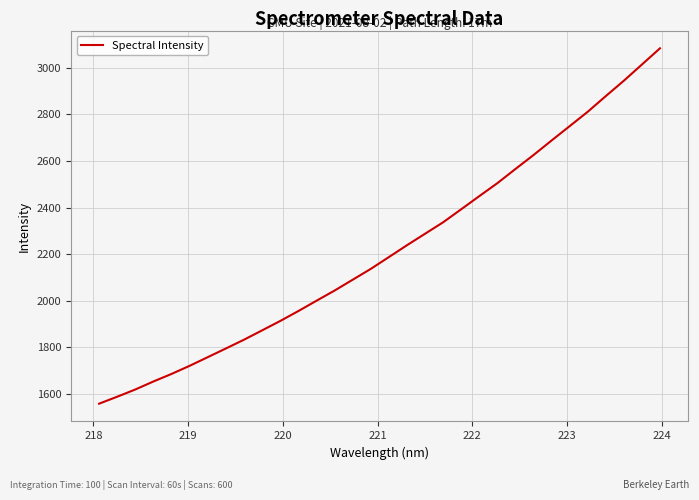

What is the average value?

2217.4